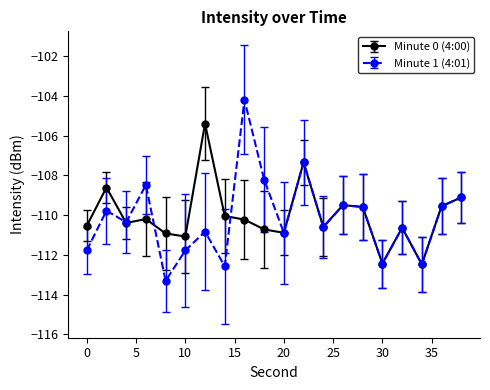

Which series has the largest total across all categories?

Minute 0 (4:00)